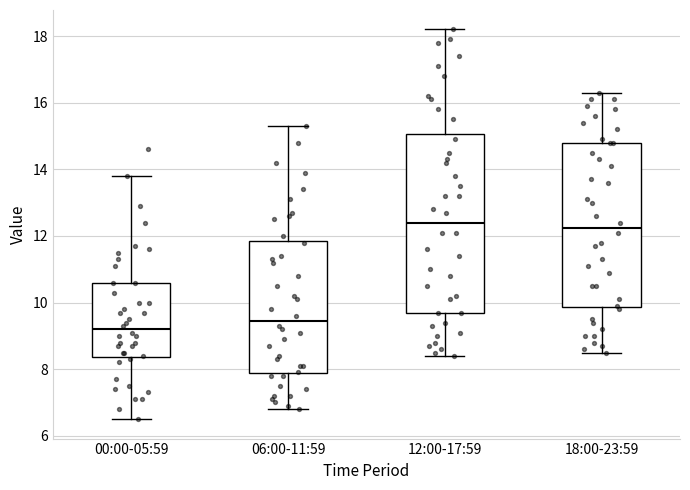

Reading left to right, transcribe this box plot: for each box, give where its median line is, the range the box spans, and where its two whiskers end, as read against the y-axis. The values are not printed on the chart, so give them approximately, as read against the axis.

00:00-05:59: median 9.2, box 8.4 to 10.6, whiskers 6.6 to 13.8
06:00-11:59: median 9.4, box 7.8 to 11.8, whiskers 6.8 to 15.4
12:00-17:59: median 12.4, box 9.8 to 15.0, whiskers 8.4 to 18.2
18:00-23:59: median 12.2, box 9.8 to 14.8, whiskers 8.6 to 16.4